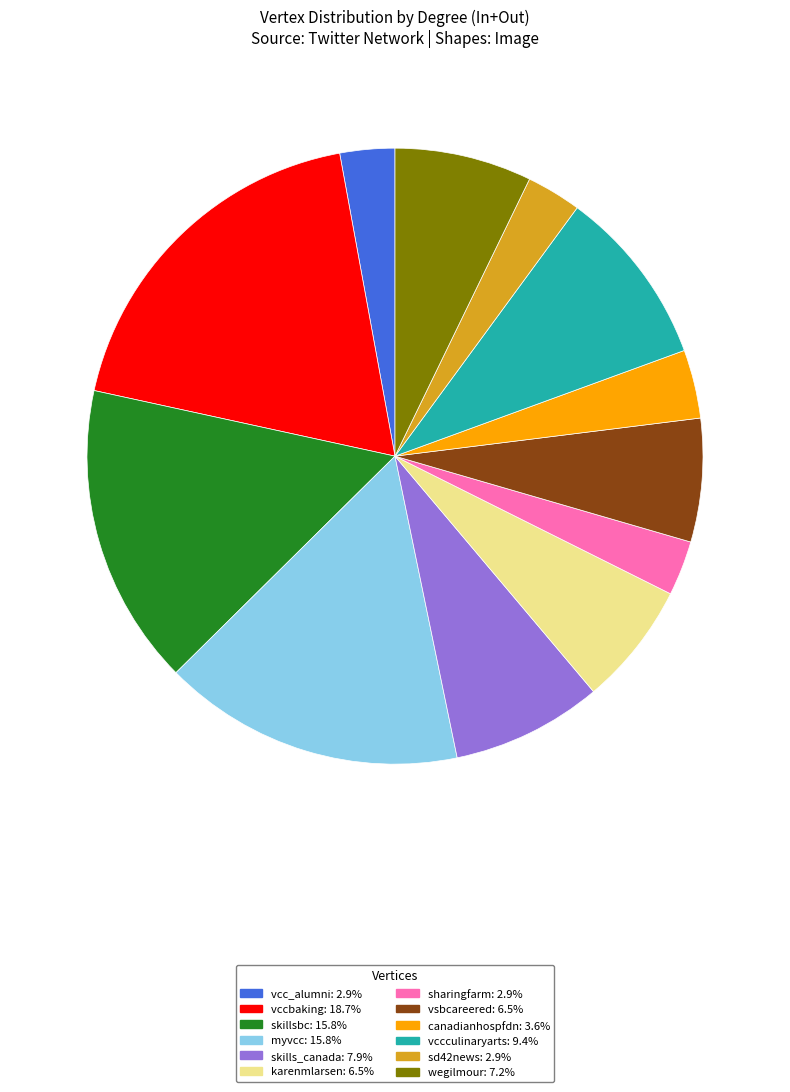

Is there any slice that represents more than half of the pie?

No